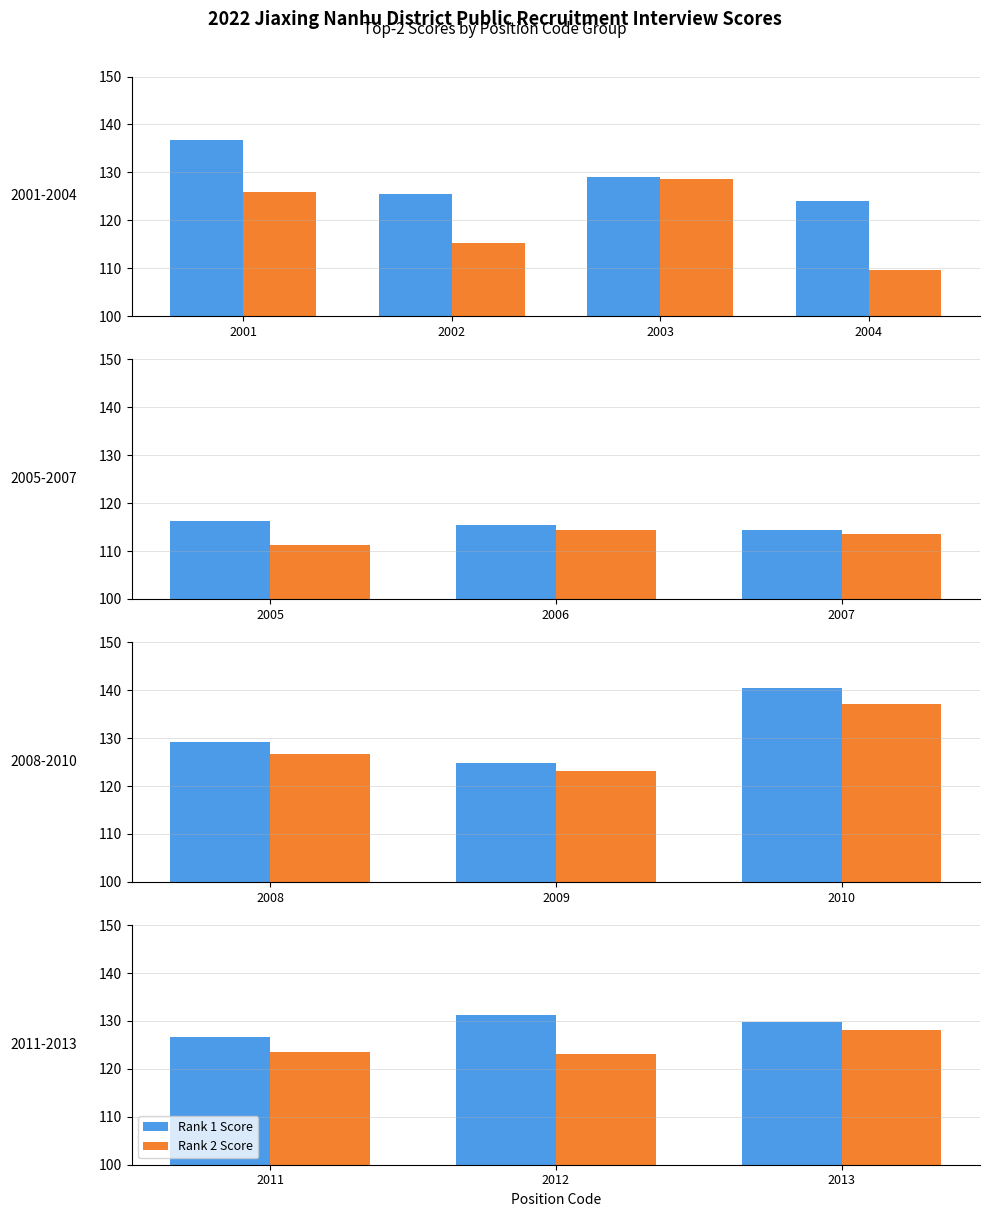

Which series has the widest spread of values?

Rank 2 Score